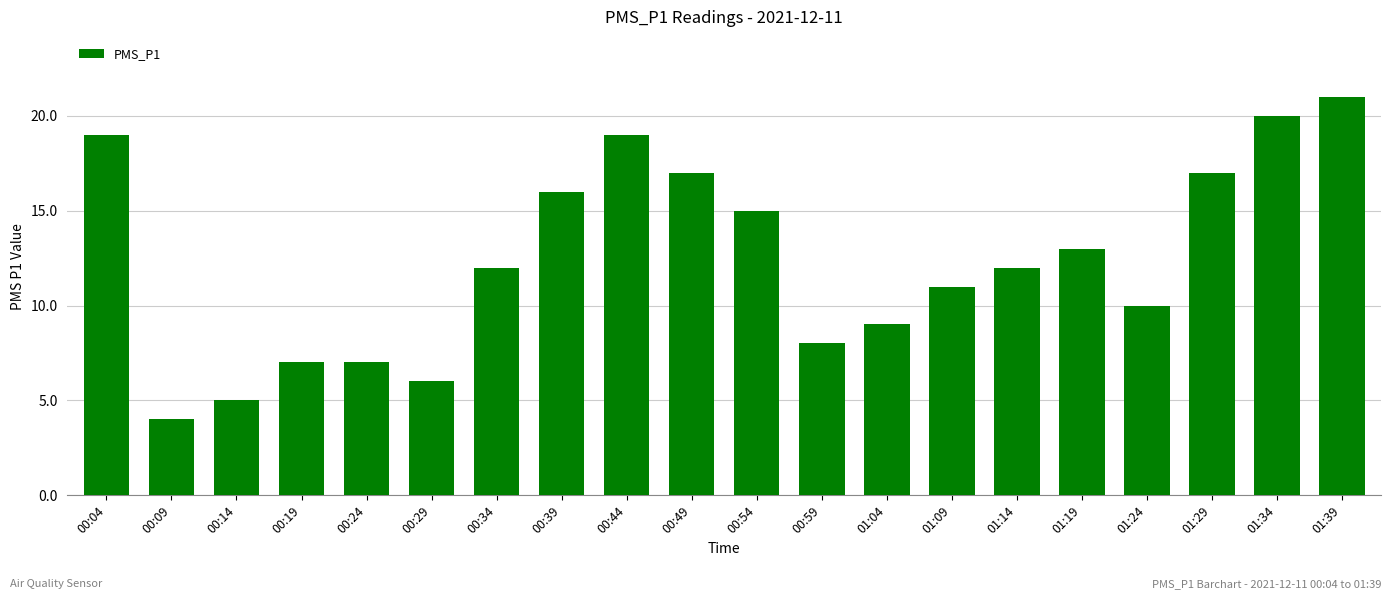

What is the difference between the values at 00:29 and 00:44?

13